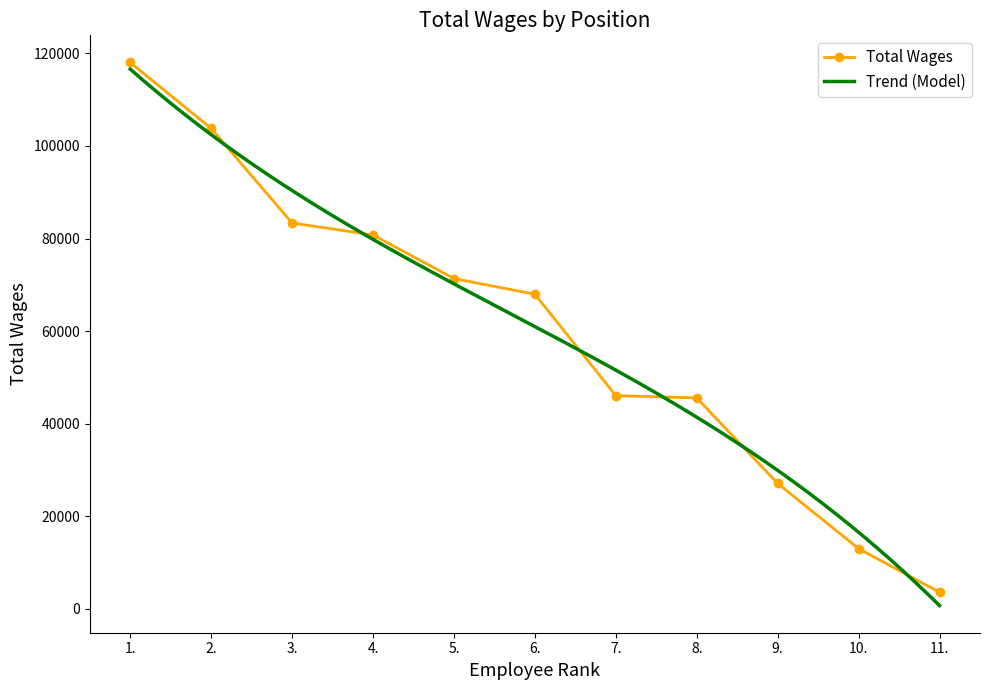

The value at 4. is 123362. True or false?

False